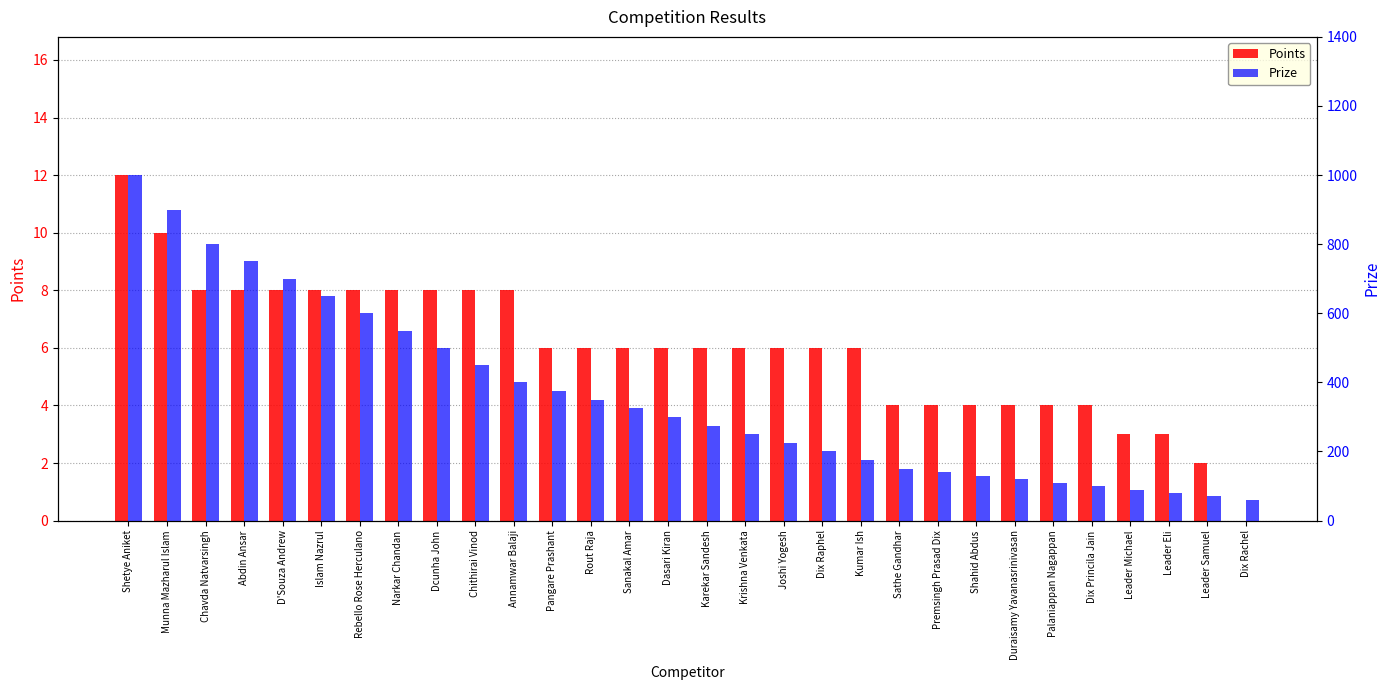

At Shetye Aniket, list the series in order from smallest to largest.

Points, Prize